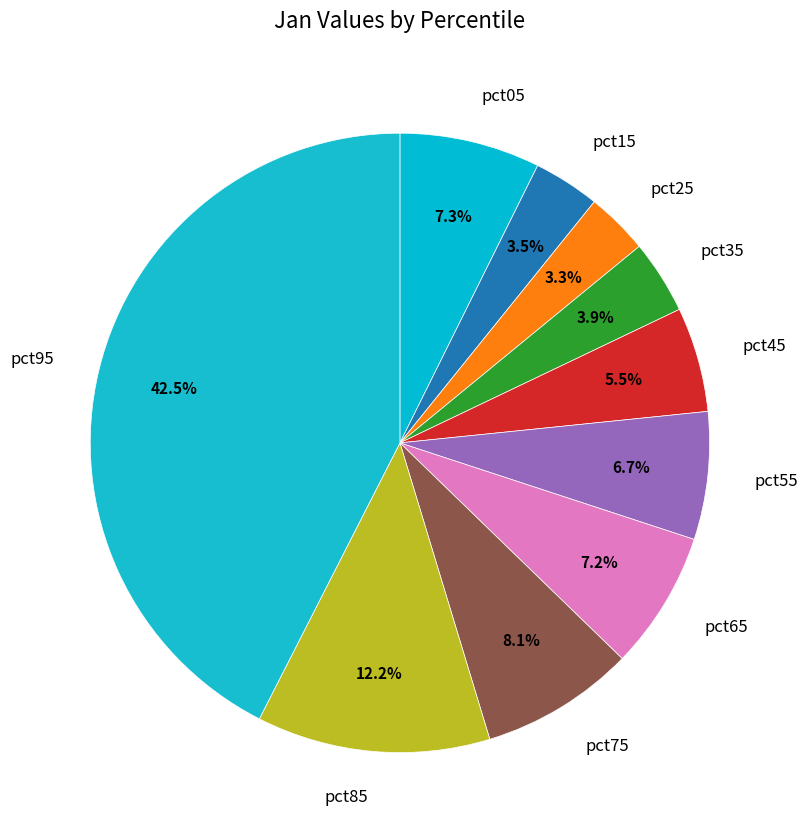

Is pct45 the majority of the pie?

No